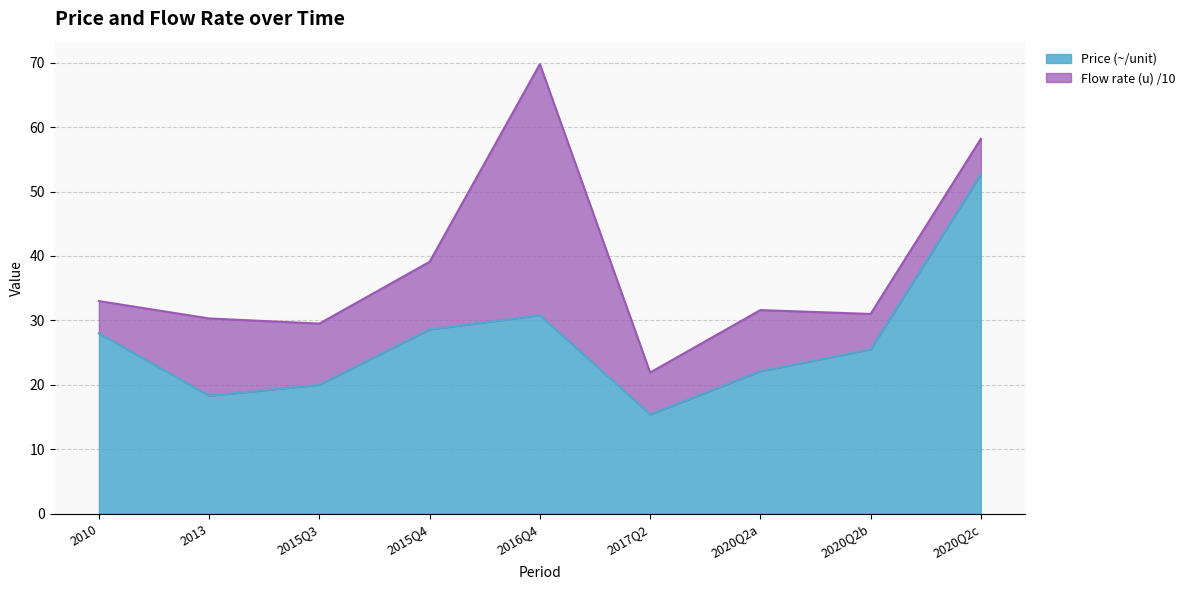

What is the approximate value at 2010?

28.0